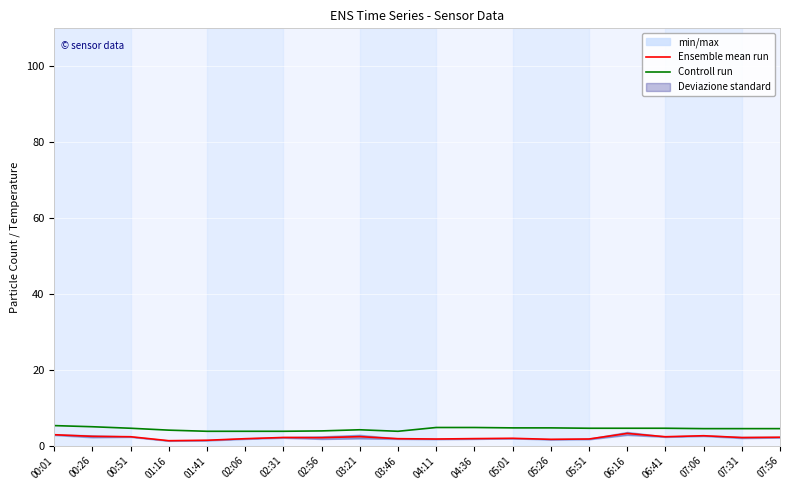

At how many categories does at least one series exceed 4?

15